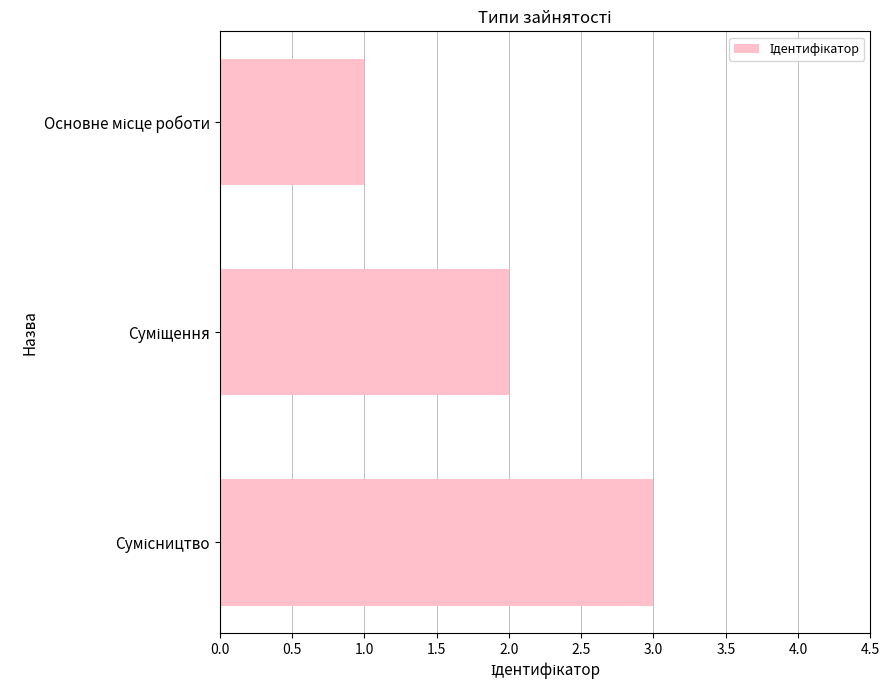

What is the maximum value shown in the chart?

3